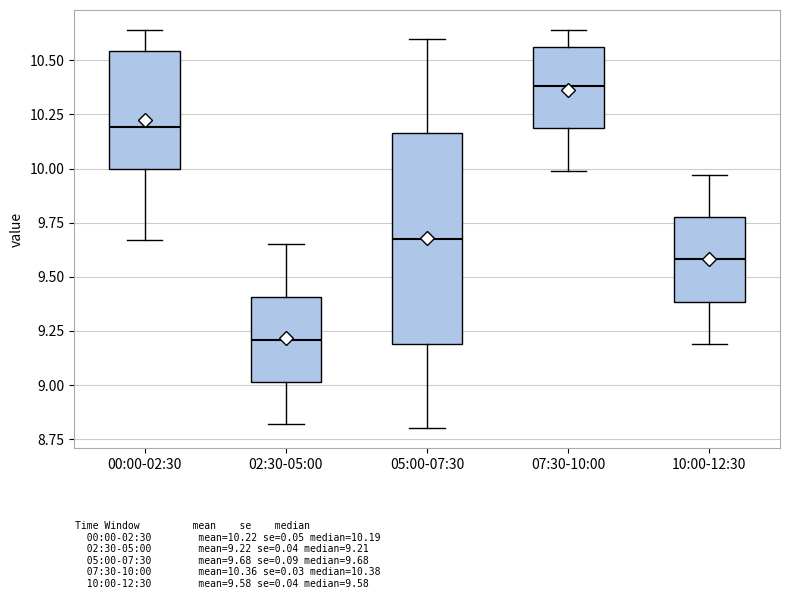

Comparing the boxes themselves (not the whiskers), which one is the tallest?

05:00-07:30